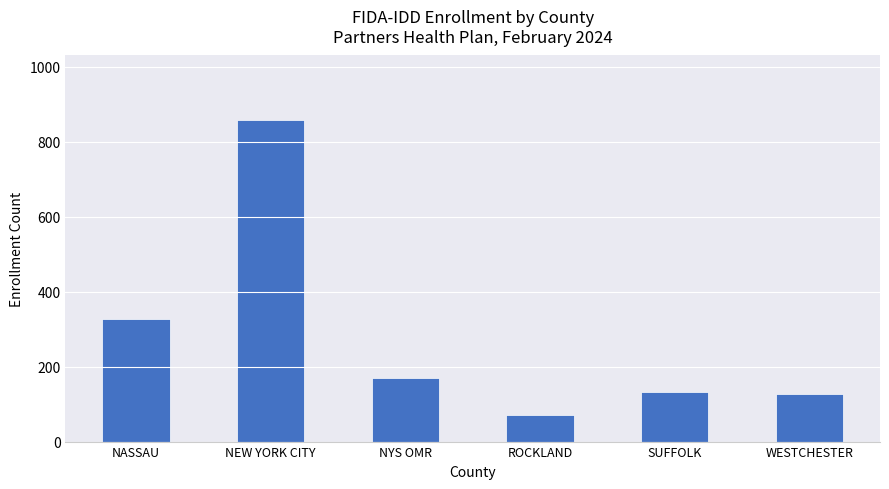

How many series are shown in this chart?

1